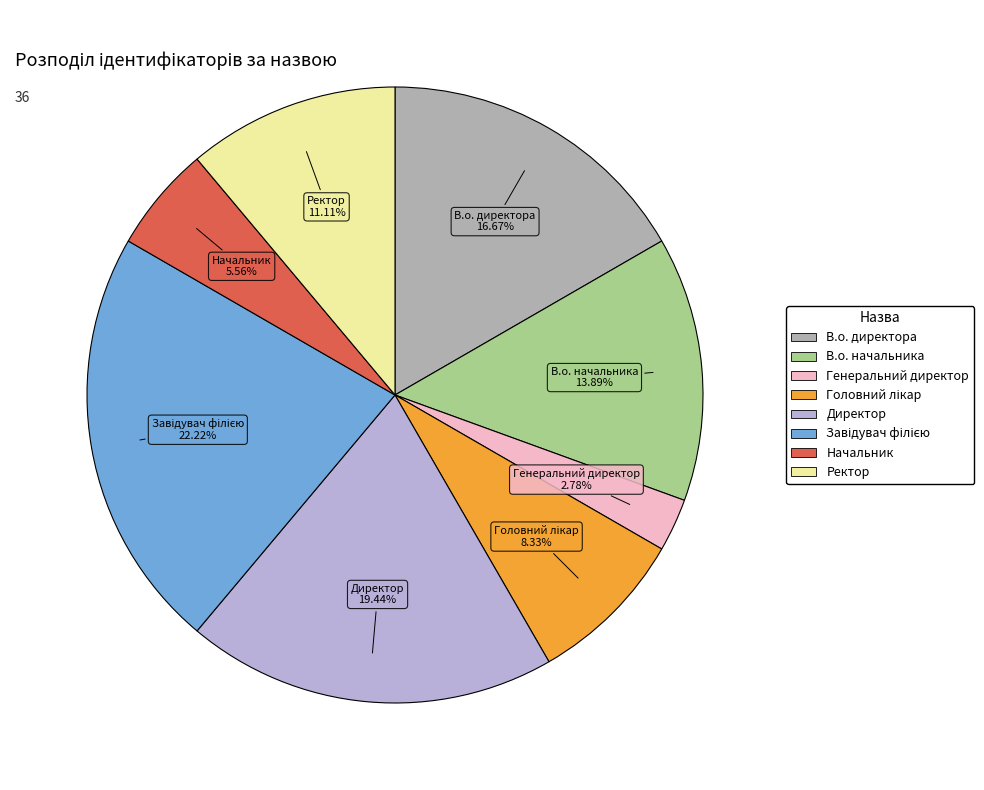

To the nearest percent, what is the combined percentage of Генеральний директор and Директор?

22%